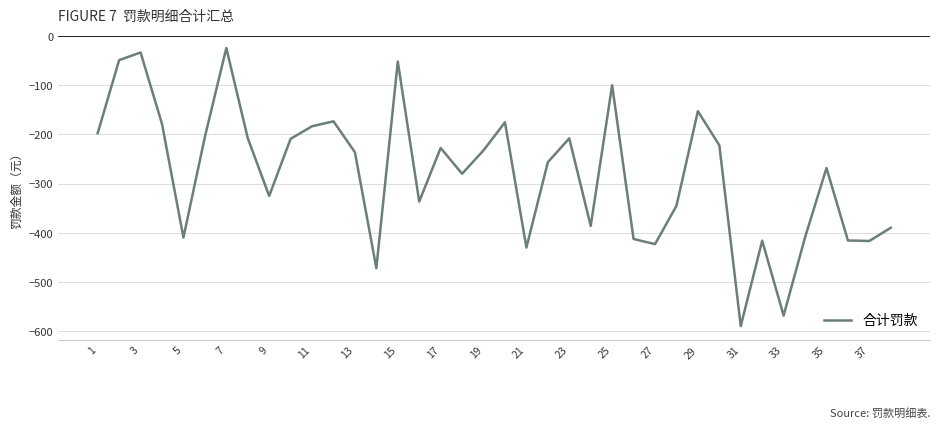

What is the minimum value shown in the chart?

-589.2